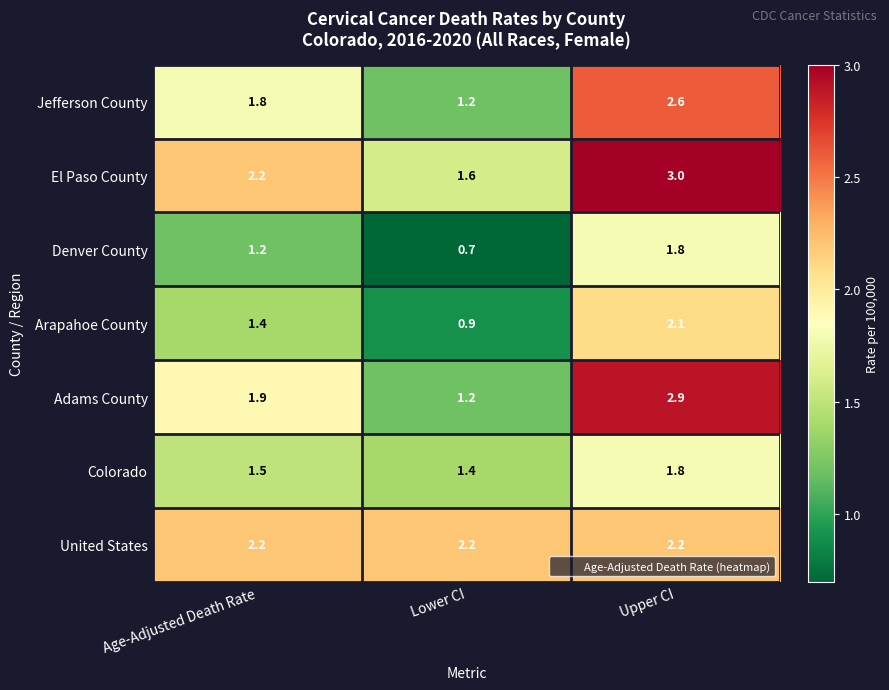

Which series has the largest total across all categories?

El Paso County